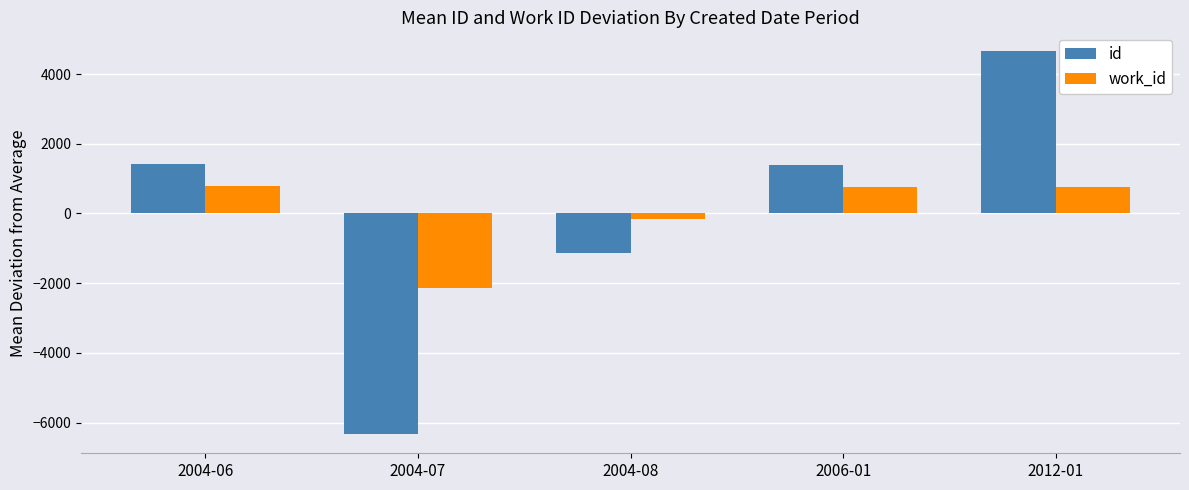

What is the value of the work_id bar at the 4th from the left?

773.2